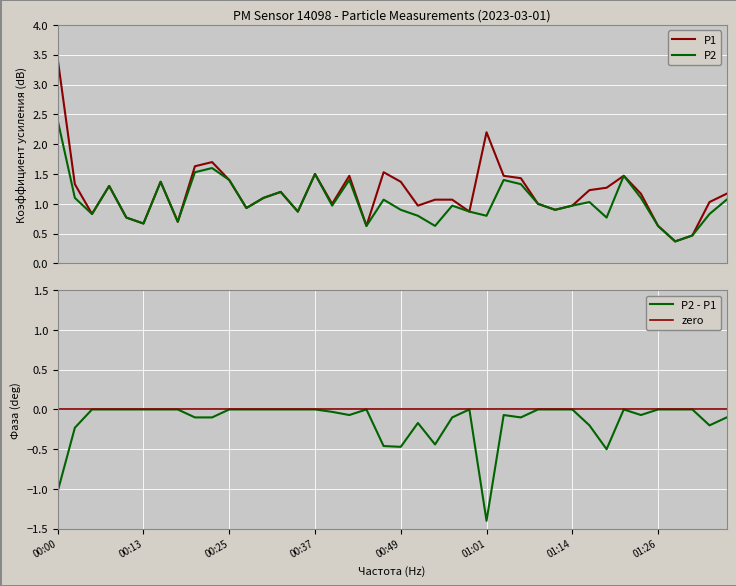

What position from the left is 01:14?

31